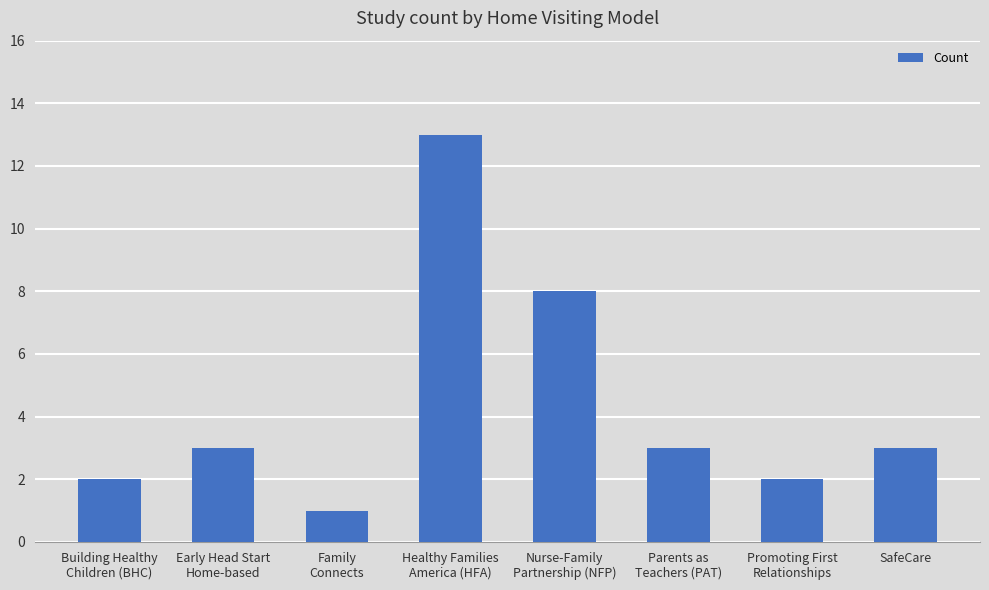

What is the maximum value shown in the chart?

13